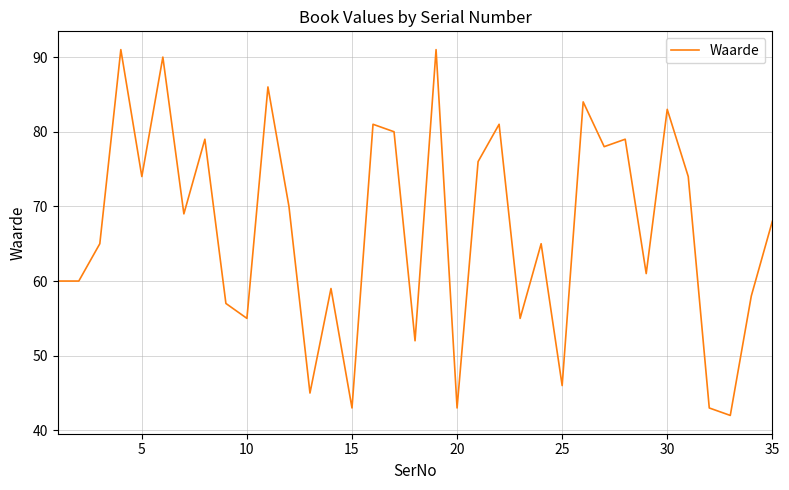

What is the difference between the maximum and minimum values?

49